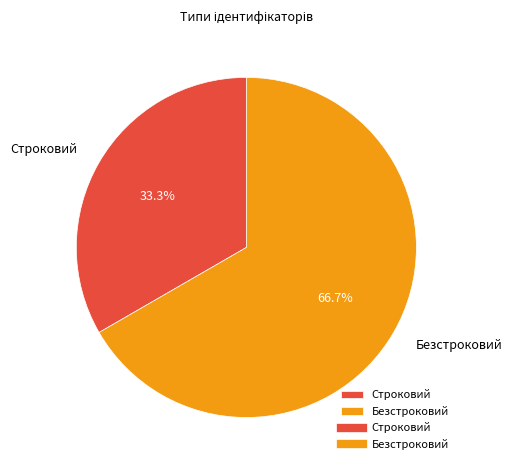

True or false: Строковий accounts for 41% of the total.

False